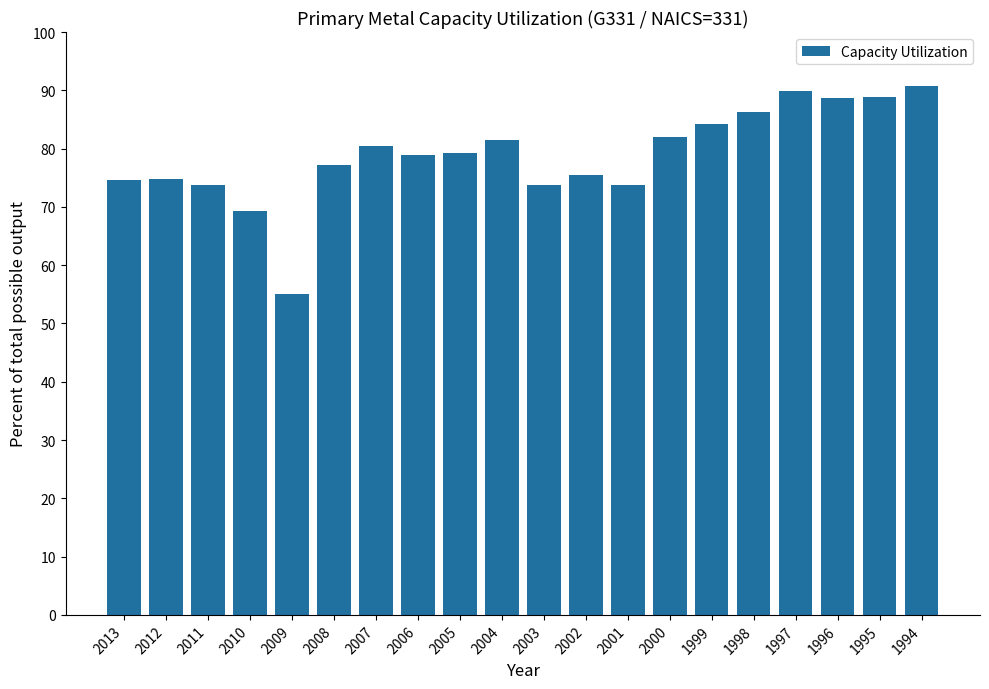

At which category does the chart reach its peak across all series?

1994